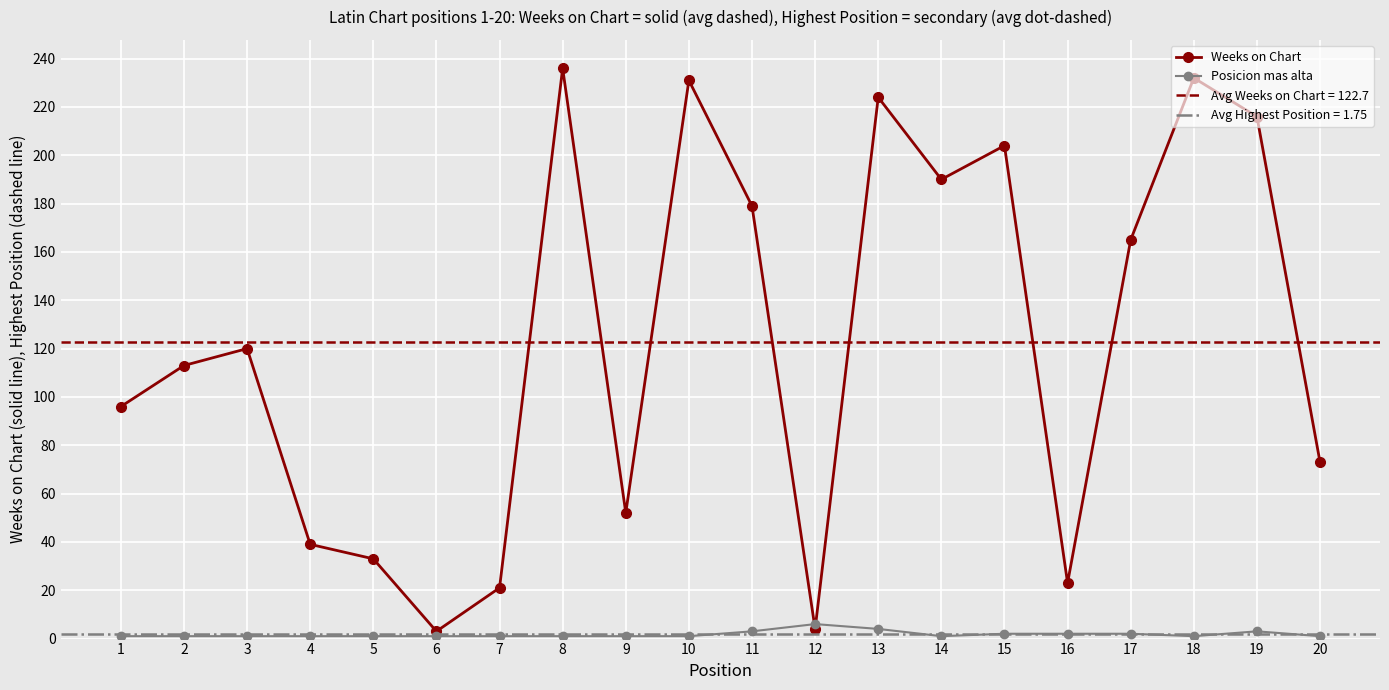

True or false: Weeks on Chart has a value of 257 at 17.

False